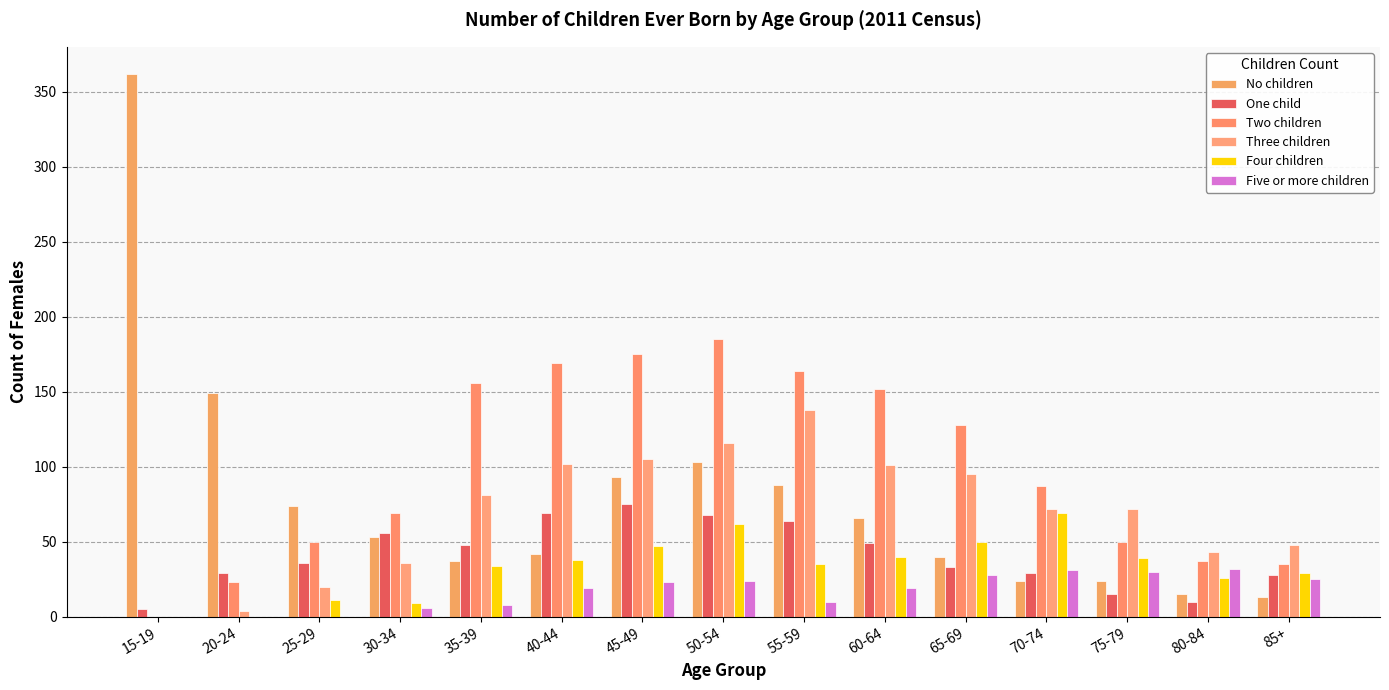

What is the sum of all Two children values?

1480